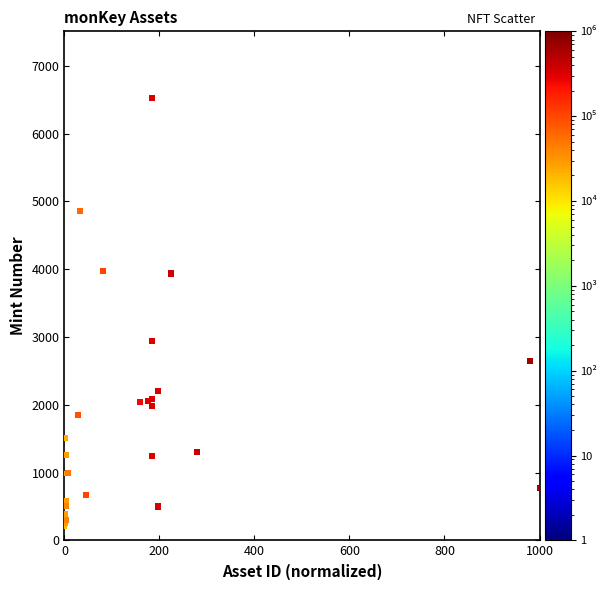

What Y value in the scatter plot is closest to 3368?

2936